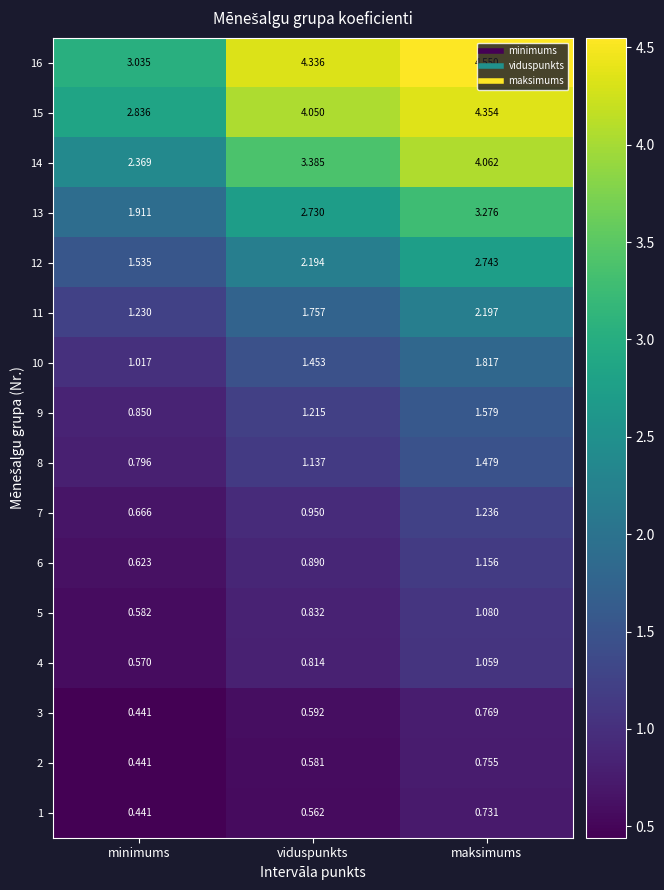

What is the difference between the highest and lowest values at minimums?

2.6